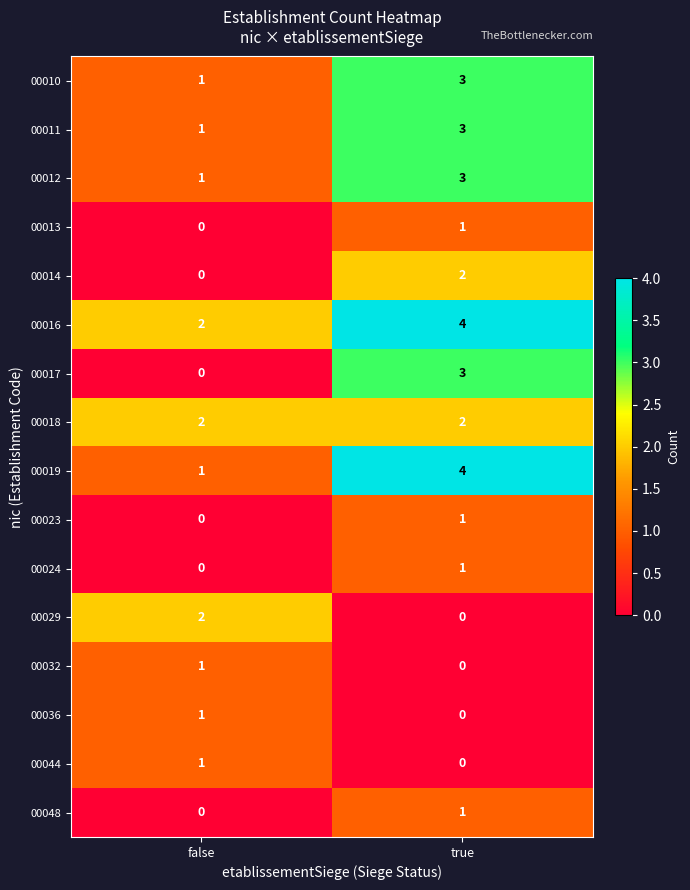

At which label does 00014 reach its peak?

true